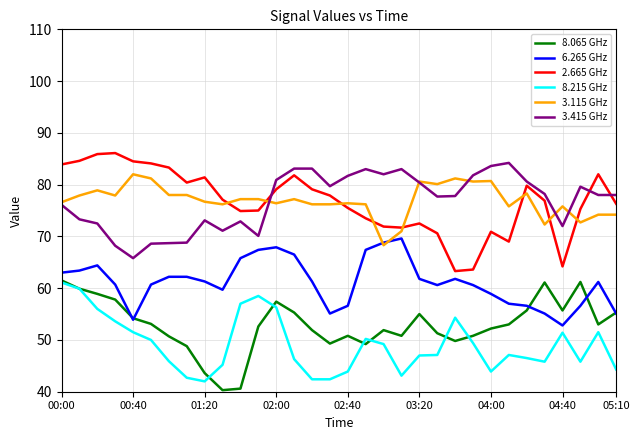

True or false: 8.065 GHz and 3.115 GHz intersect in this chart.

False